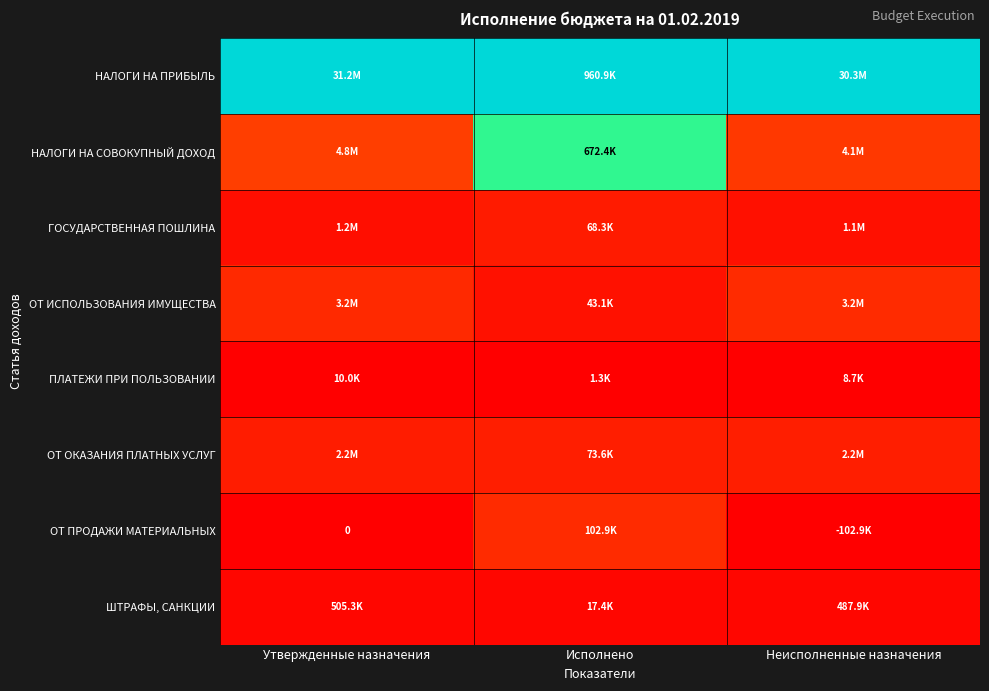

List the labels in order of ПЛАТЕЖИ ПРИ ПОЛЬЗОВАНИИ value, smallest first.

Исполнено, Утвержденные назначения, Неисполненные назначения